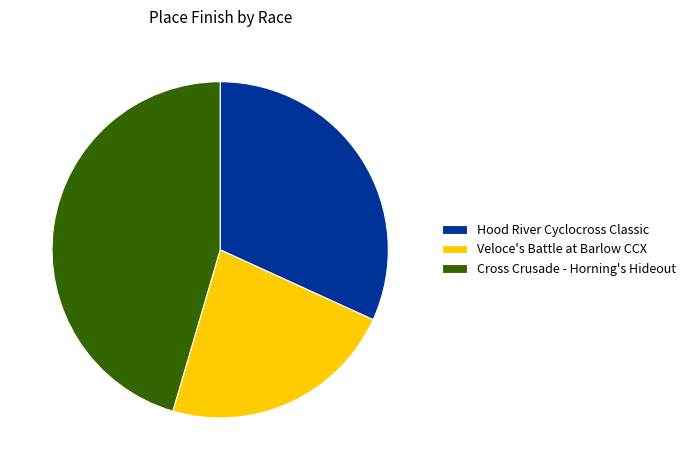

Do Cross Crusade - Horning's Hideout and Veloce's Battle at Barlow CCX together represent more than half of the pie?

Yes